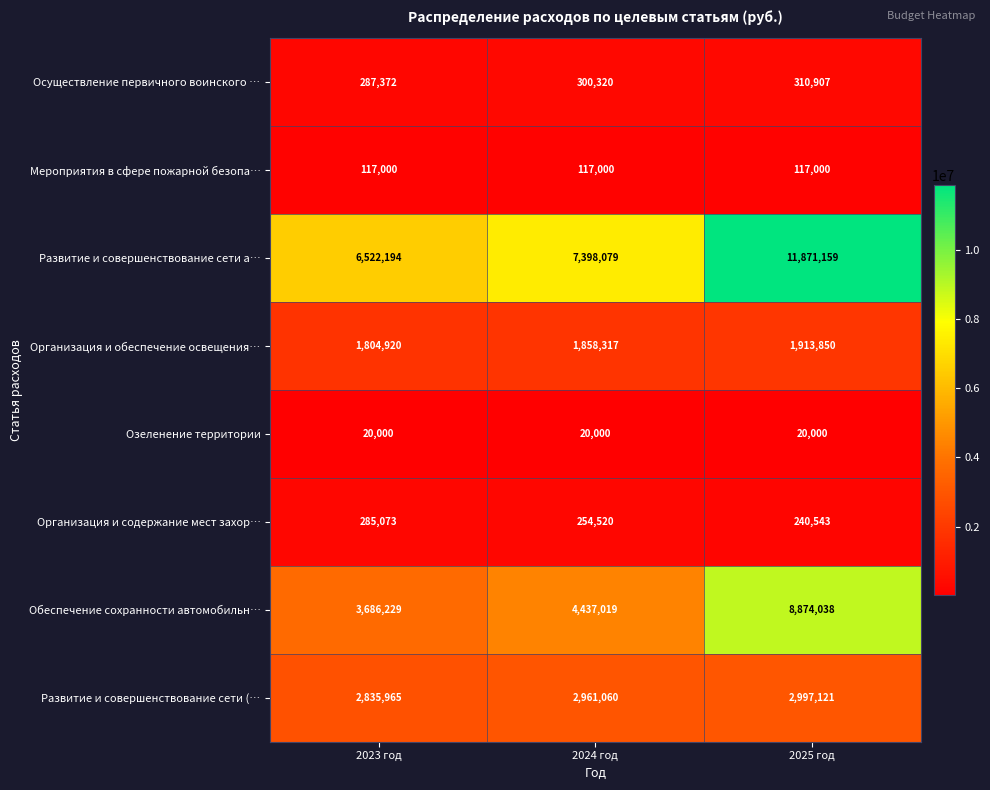

The value of Осуществление первичного воинского … at 2023 год is 438585. True or false?

False